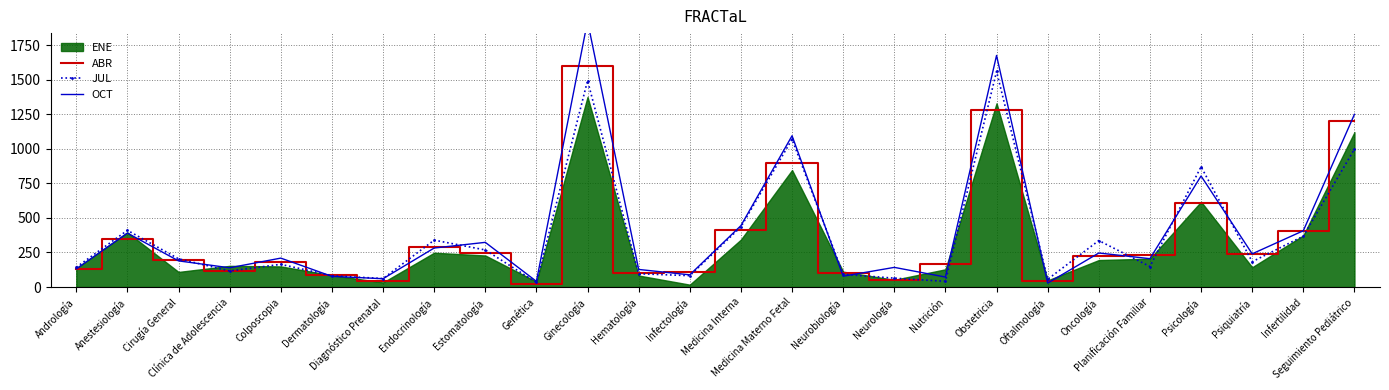

Which has a higher value, Genética or Dermatología?

Dermatología